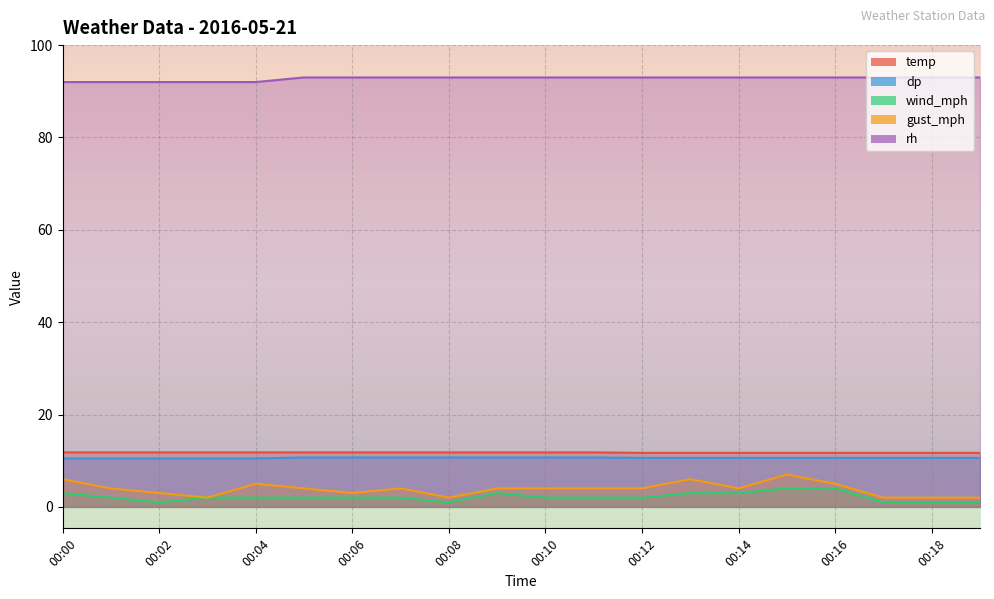

Is it true that dp equals 14.9 at 00:10?

False